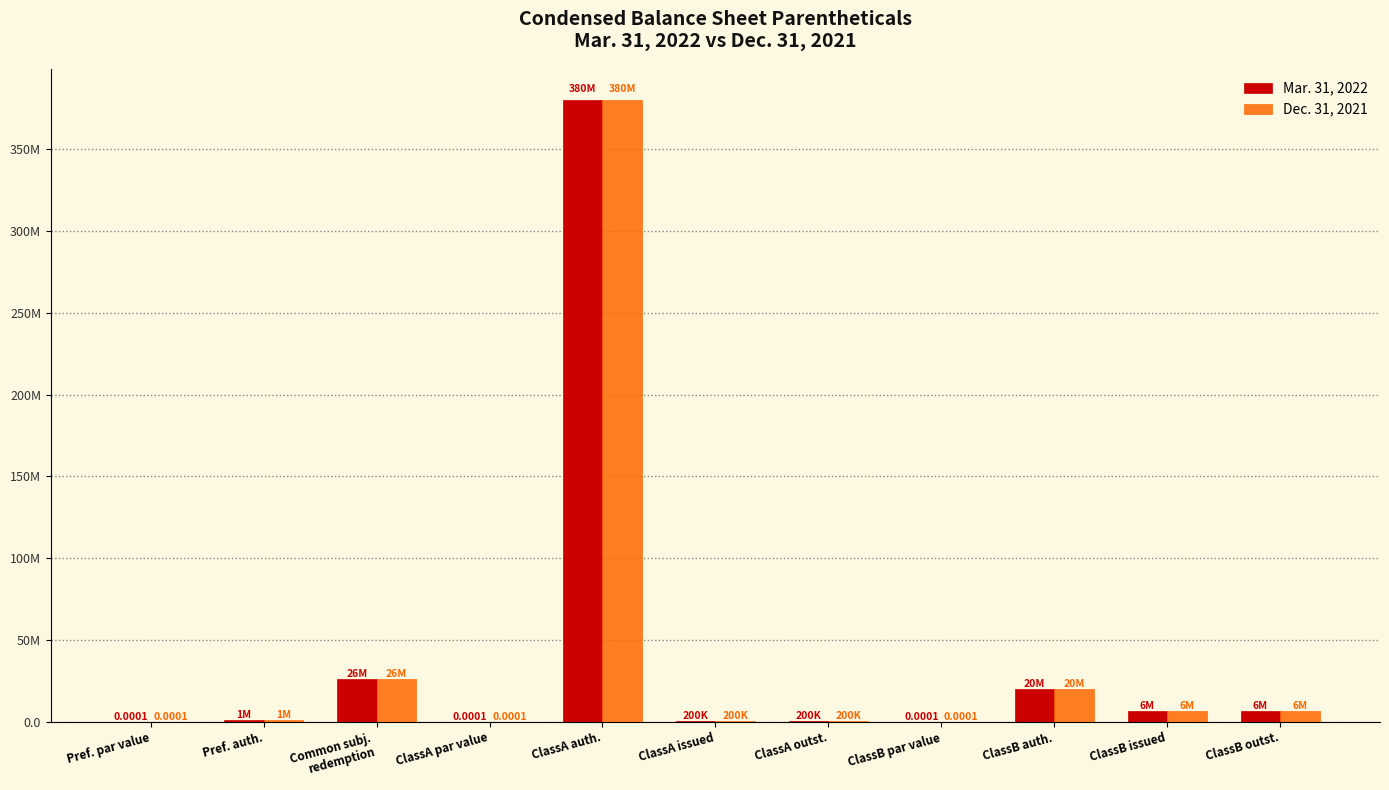

What are all the series names shown in the legend?

Mar. 31, 2022, Dec. 31, 2021